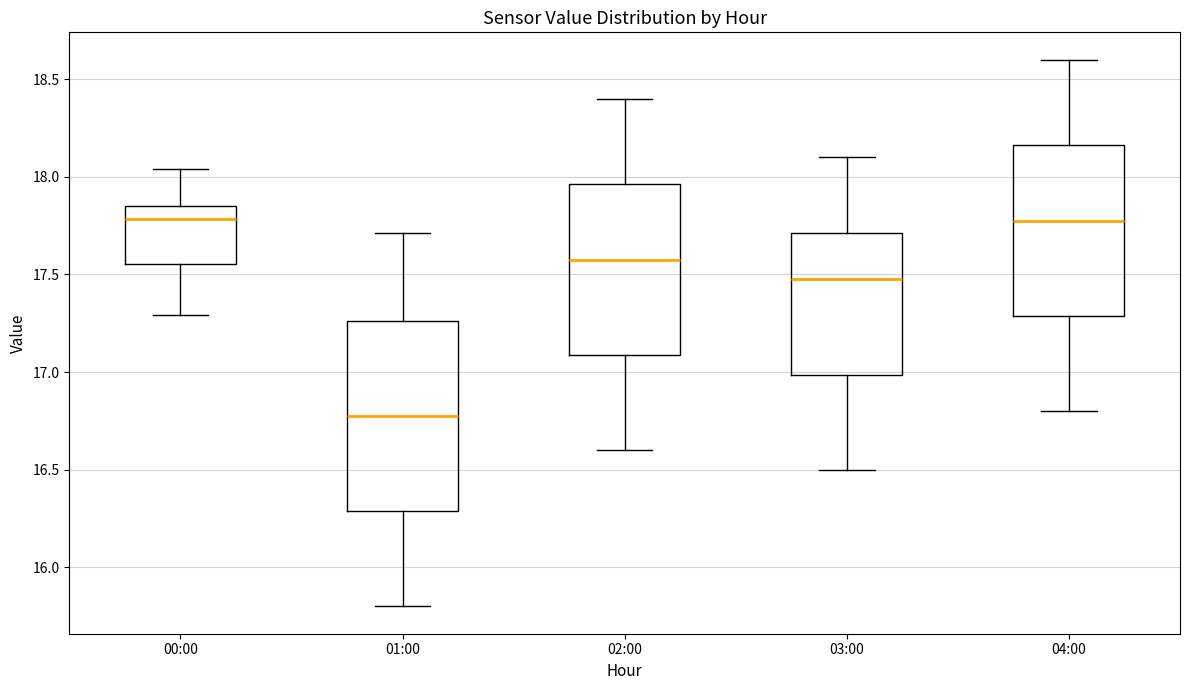

Comparing the boxes themselves (not the whiskers), which one is the tallest?

01:00